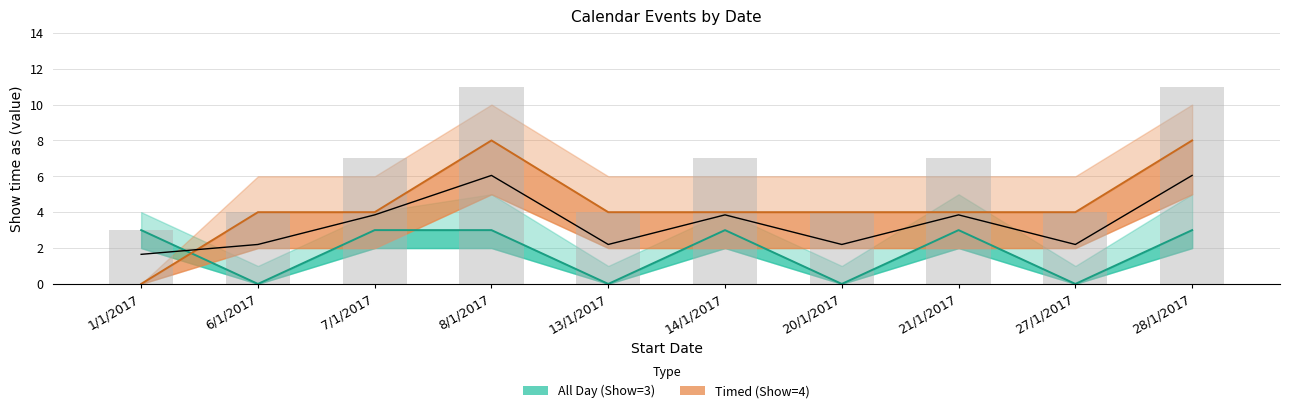

How many values in All Day (Show=3) are above zero?

6